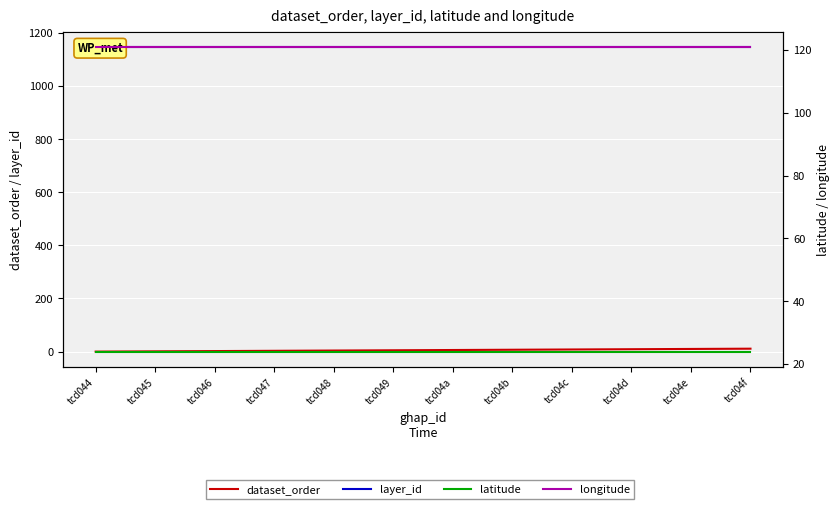

True or false: dataset_order and latitude cross at least once.

False